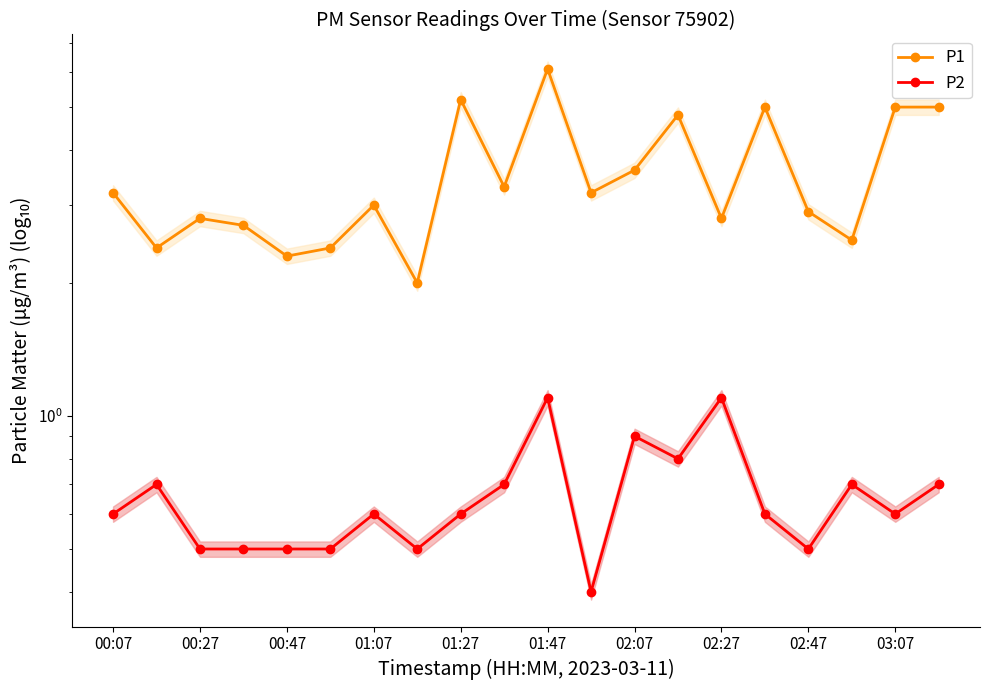

How many interior local peaks does the P2 series have?

6